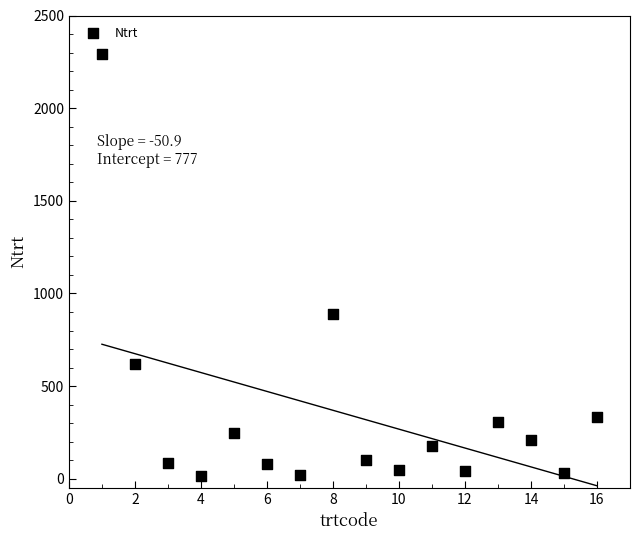

What Y value in the scatter plot is closest to 1154?

892